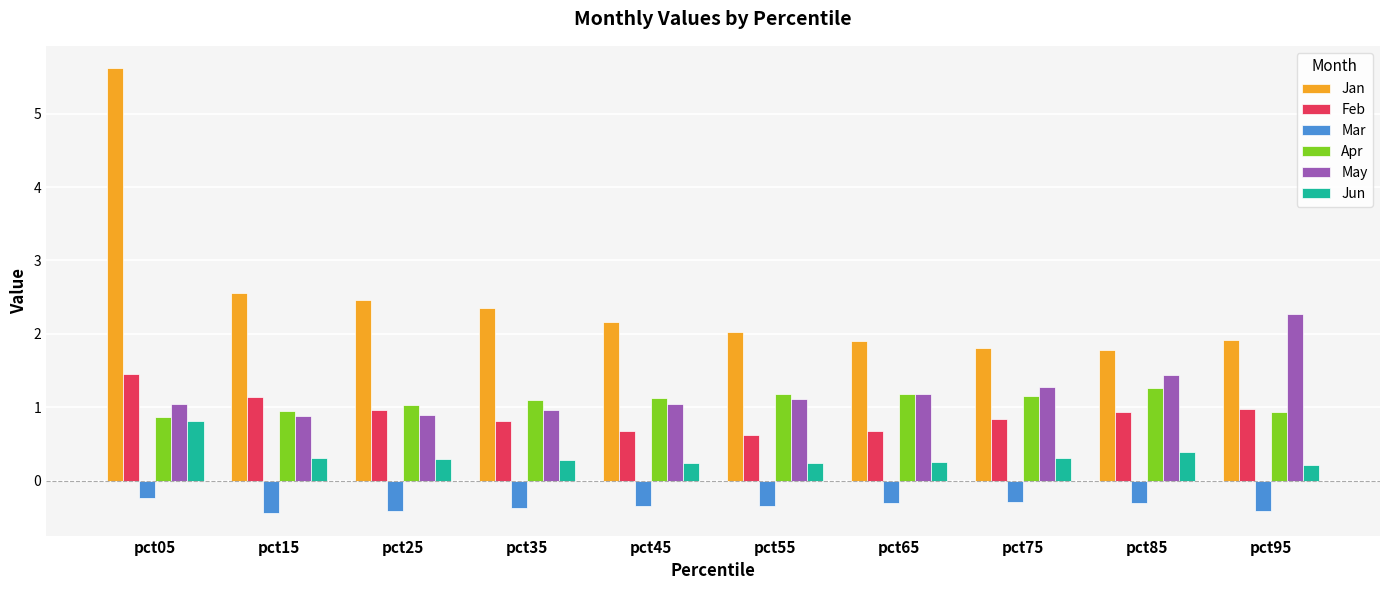

What is the spread (max minus min) of values at pct45?

2.5